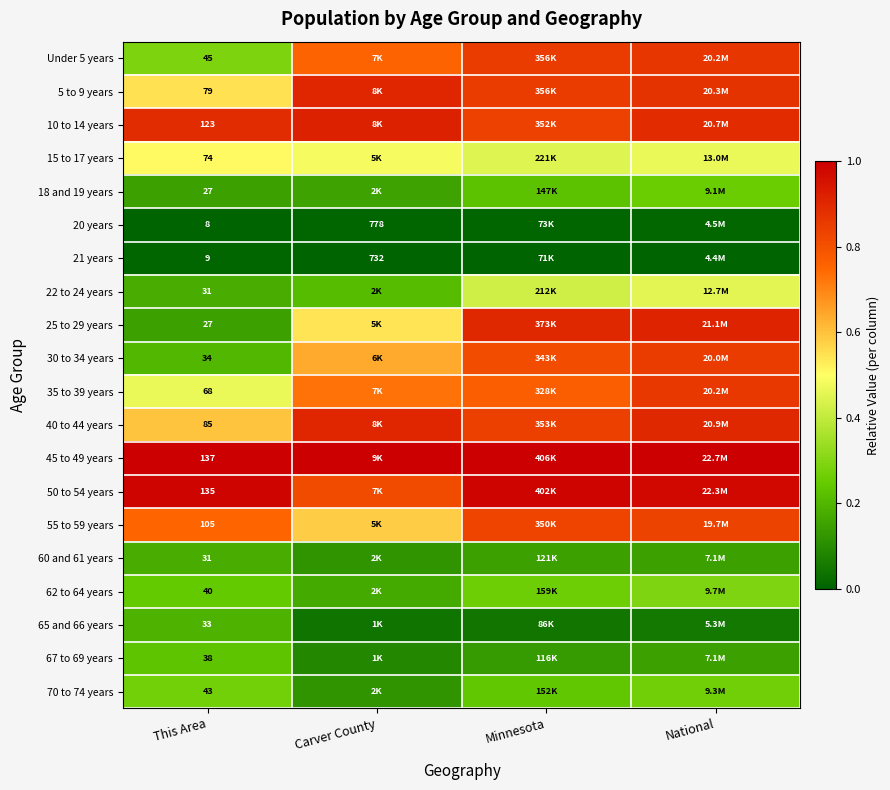

Rank the series at Minnesota from highest to lowest value.

45 to 49 years, 50 to 54 years, 25 to 29 years, 5 to 9 years, Under 5 years, 40 to 44 years, 10 to 14 years, 55 to 59 years, 30 to 34 years, 35 to 39 years, 15 to 17 years, 22 to 24 years, 62 to 64 years, 70 to 74 years, 18 and 19 years, 60 and 61 years, 67 to 69 years, 65 and 66 years, 20 years, 21 years